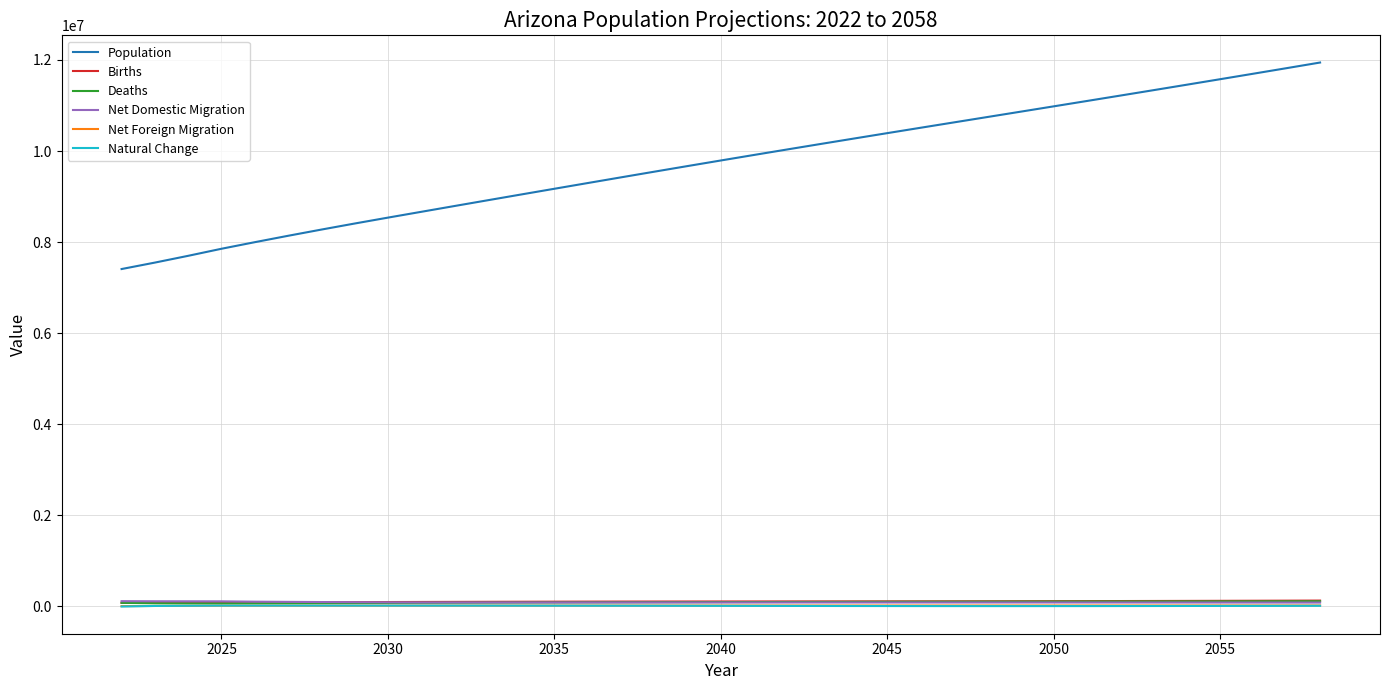

At how many categories does at least one series exceed 3841360?

37